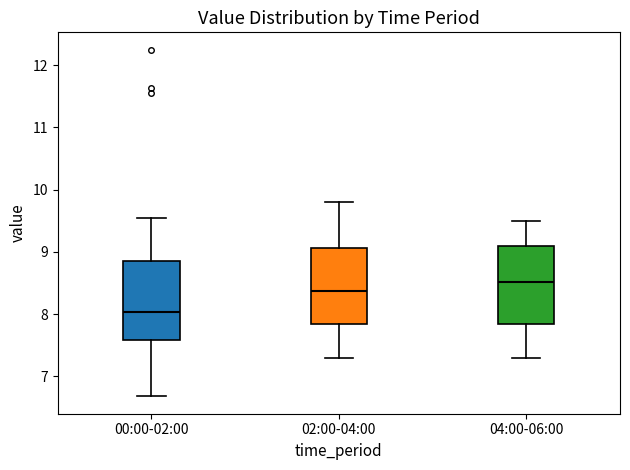

Where is the upper edge of the box for 00:00-02:00 on the y-axis? The values are not printed on the chart, so give them approximately, as read against the axis.

8.9